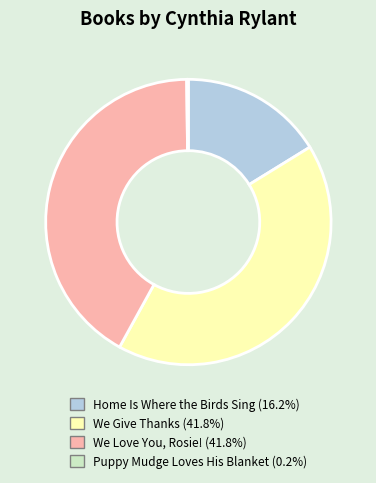

Approximately how many times larger is the value at We Give Thanks compared to Home Is Where the Birds Sing?

2.6